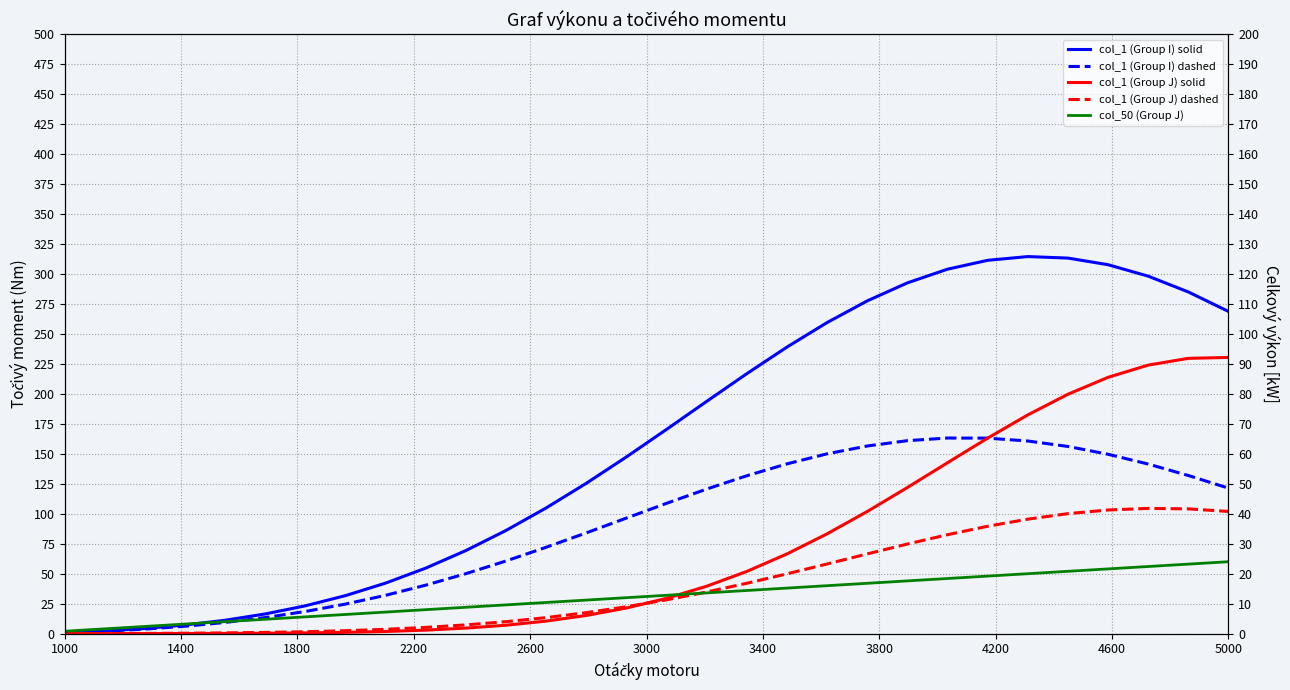

The col_50 (Group J) series shows 18.0 at 4200. True or false?

True